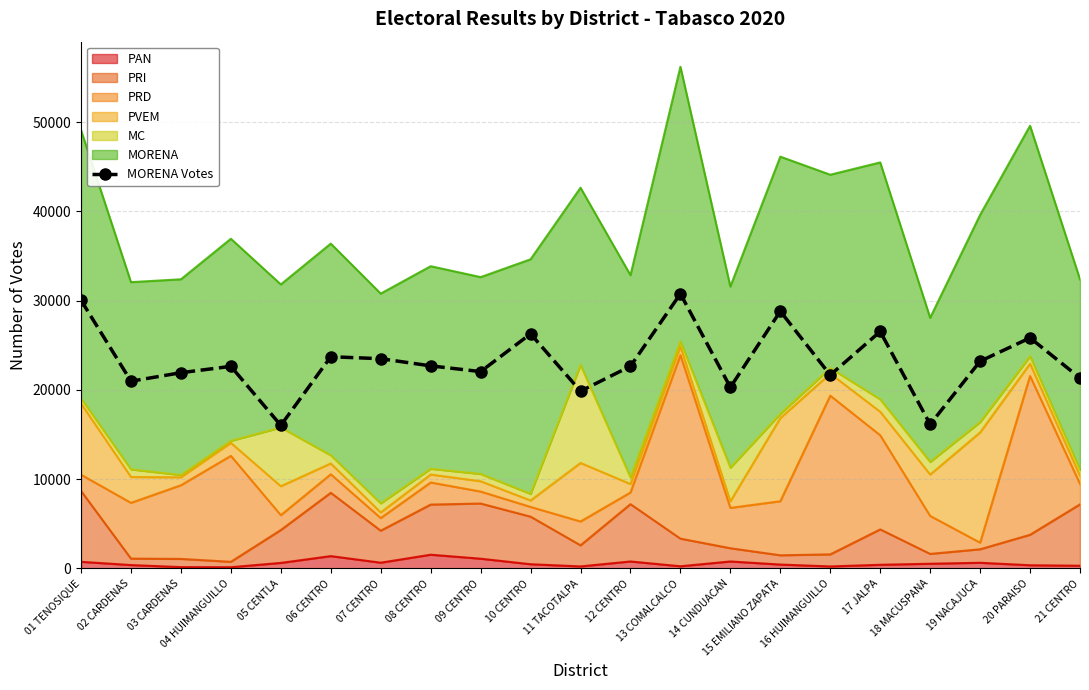

What is the label of the 14th point from the left?

14 CUNDUACAN